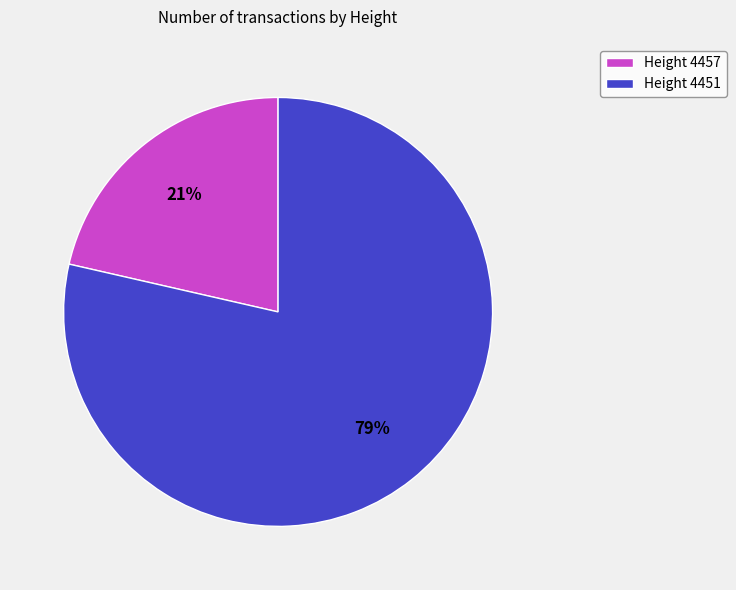

To the nearest percent, what portion does Height 4457 represent?

21%